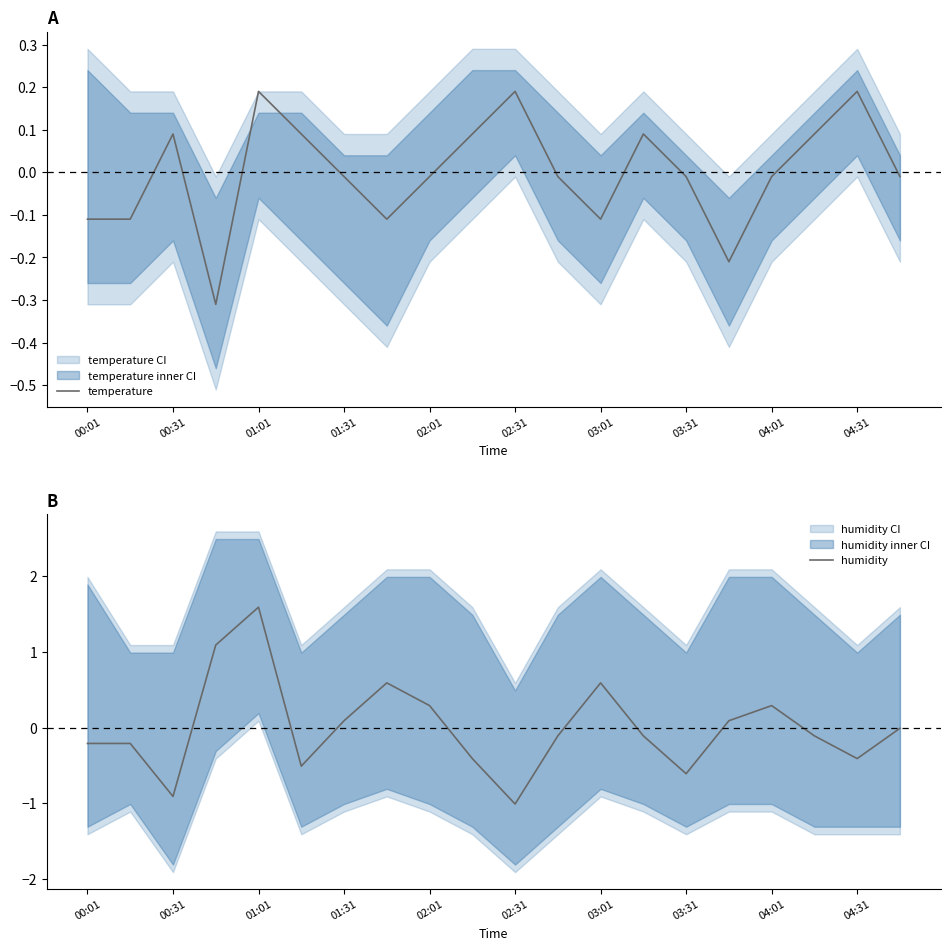

At how many categories does at least one series exceed 0?

15